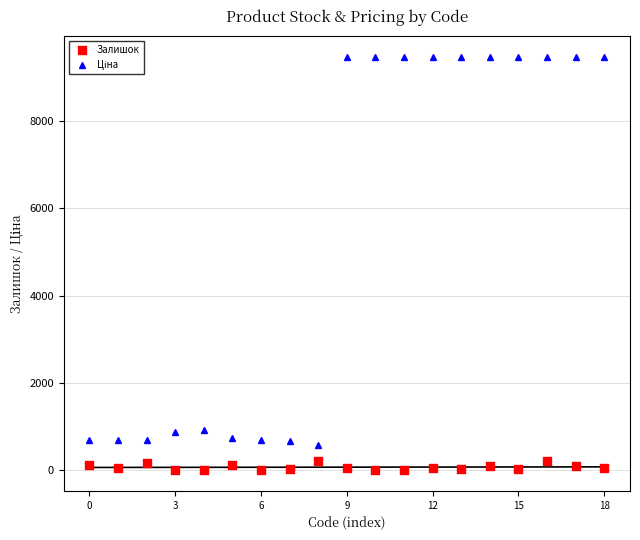

Which series reaches the maximum Y coordinate?

Ціна